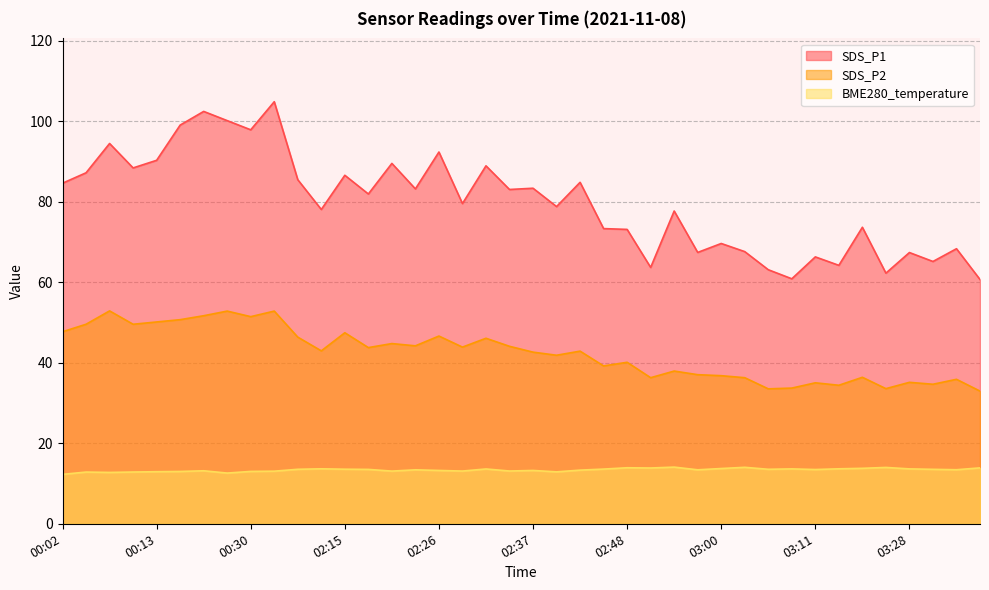

What is the sum of the BME280_temperature values at 02:34 and 03:11?

26.6